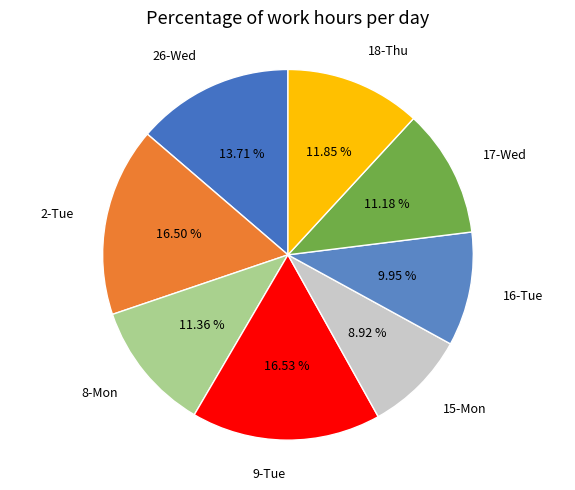

What percentage do 16-Tue and 18-Thu together represent?

21.8%